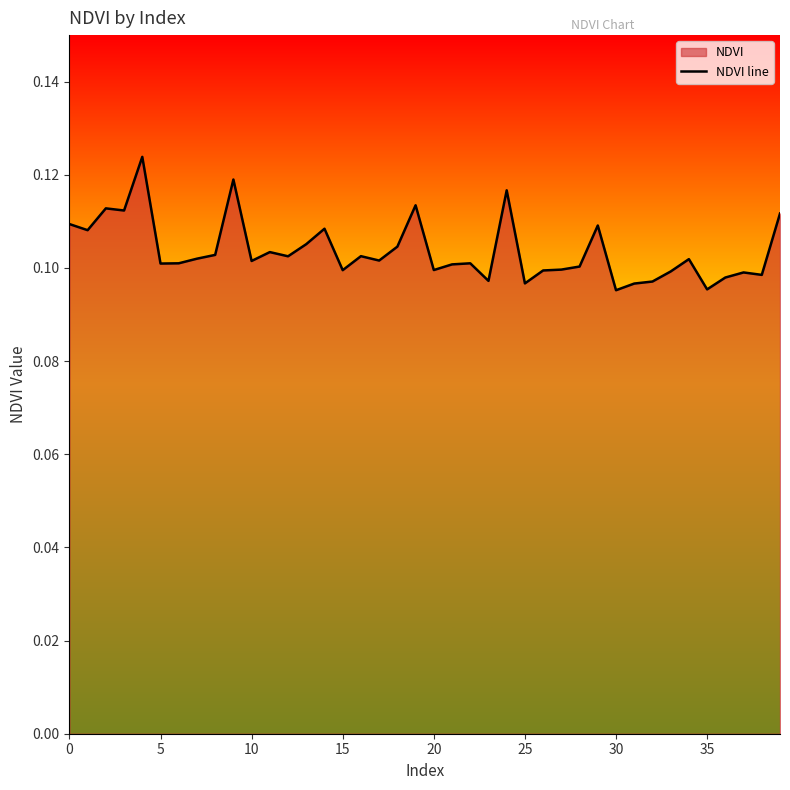

The value at 15 is 0.2. True or false?

False